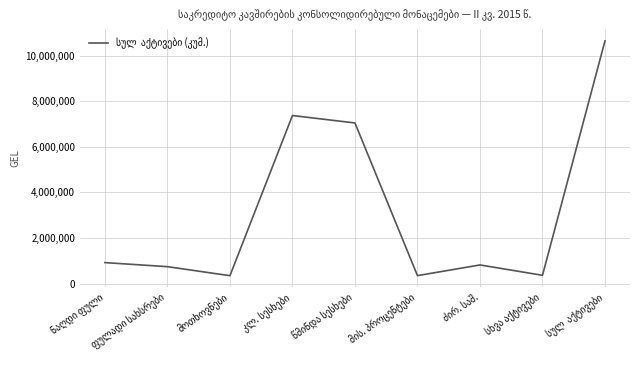

What is the difference between the maximum and minimum values?

10305400